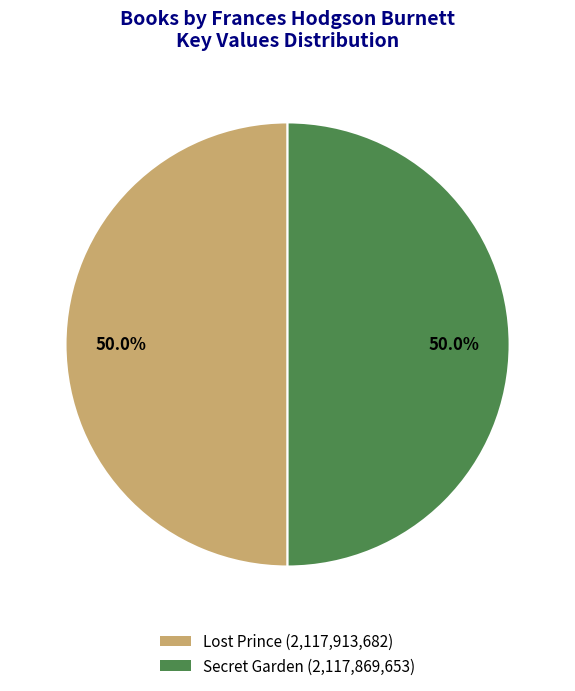

How much of the chart is everything except Lost Prince (2,117,913,682)?

50.0%